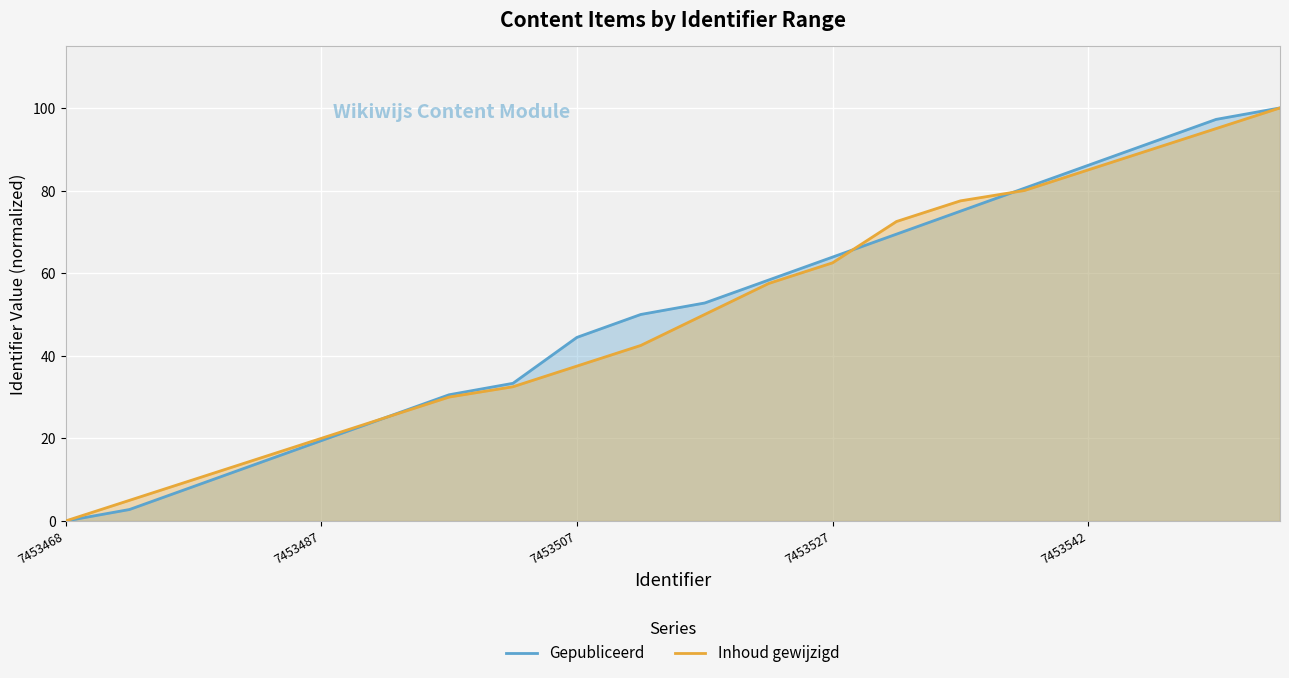

True or false: Inhoud gewijzigd and Gepubliceerd cross at least once.

True